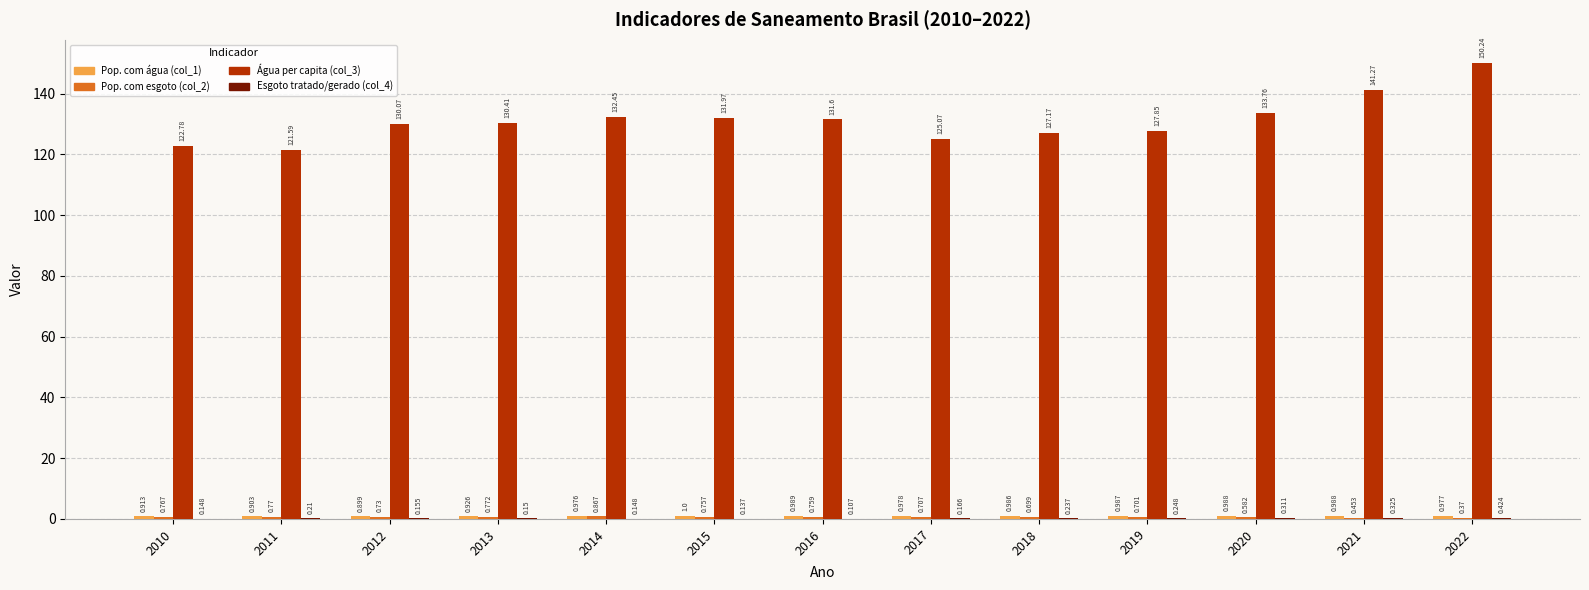

What is the difference between the Água per capita (col_3) values at 2012 and 2022?

20.2